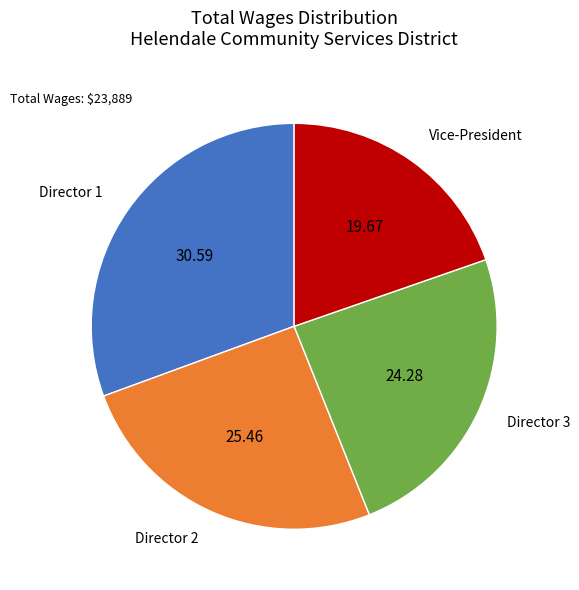

Do Director 2 and Director 1 together represent more than half of the pie?

Yes